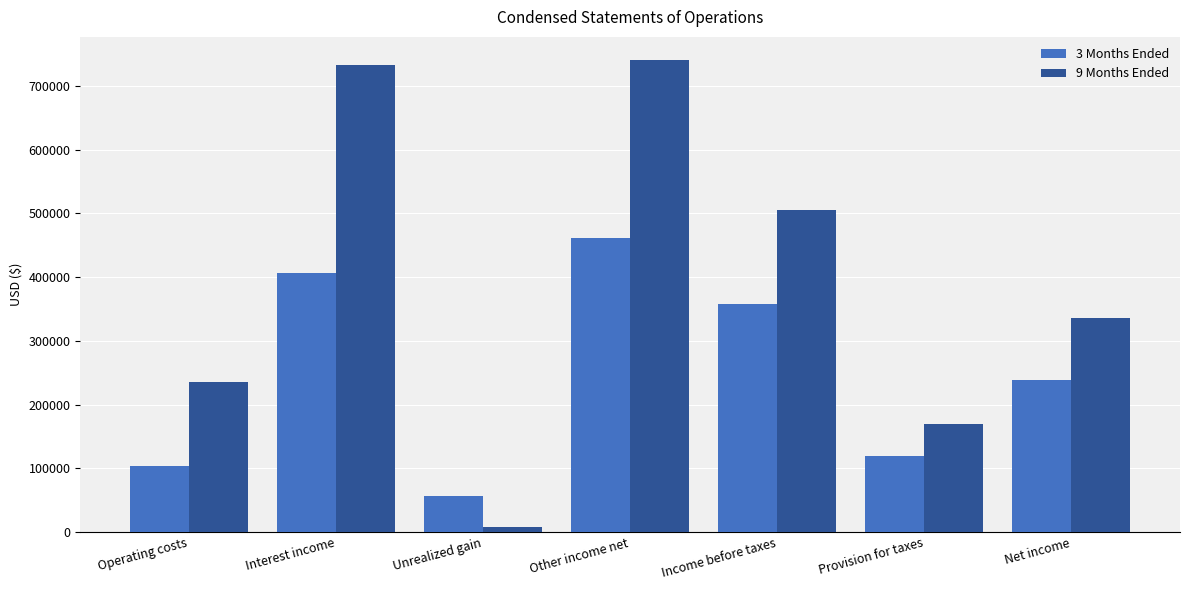

What is the label of the 3rd bar from the right?

Income before taxes